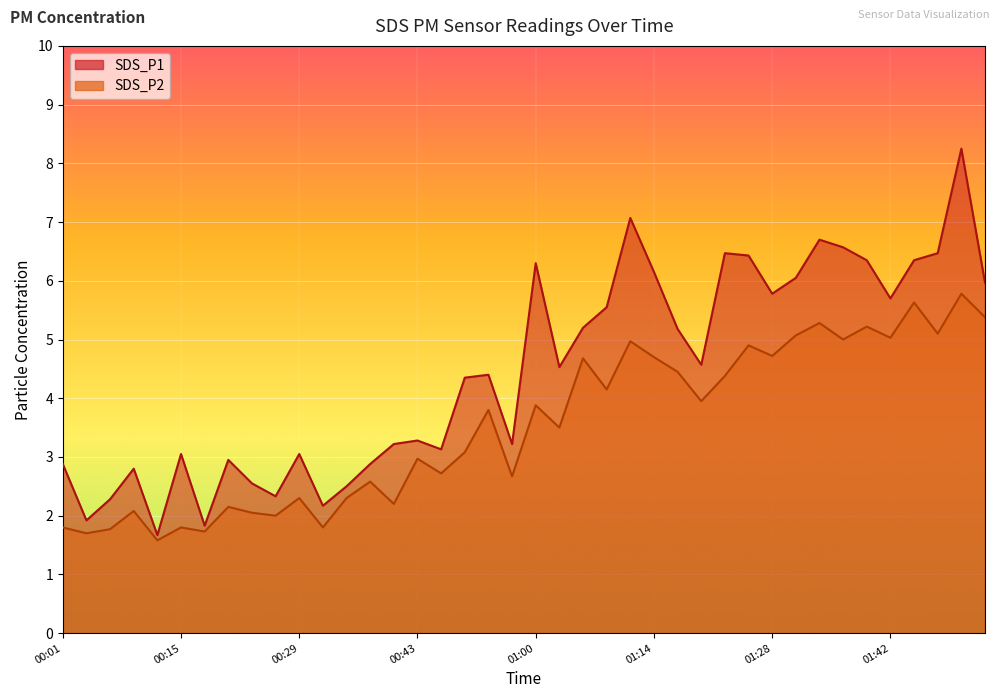

Which series has the largest range (max minus min)?

SDS_P1